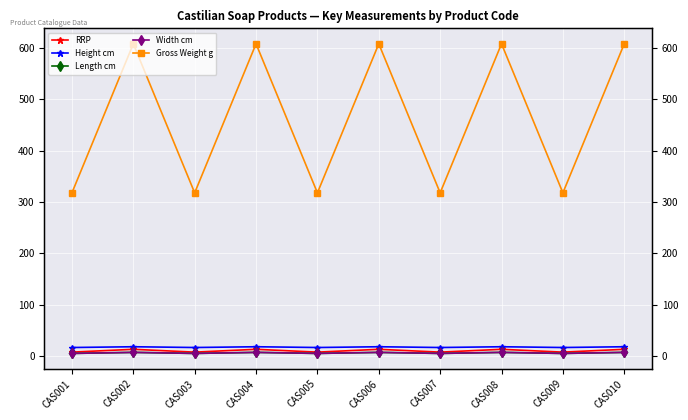

How many data points in Width cm are less than 7?

5